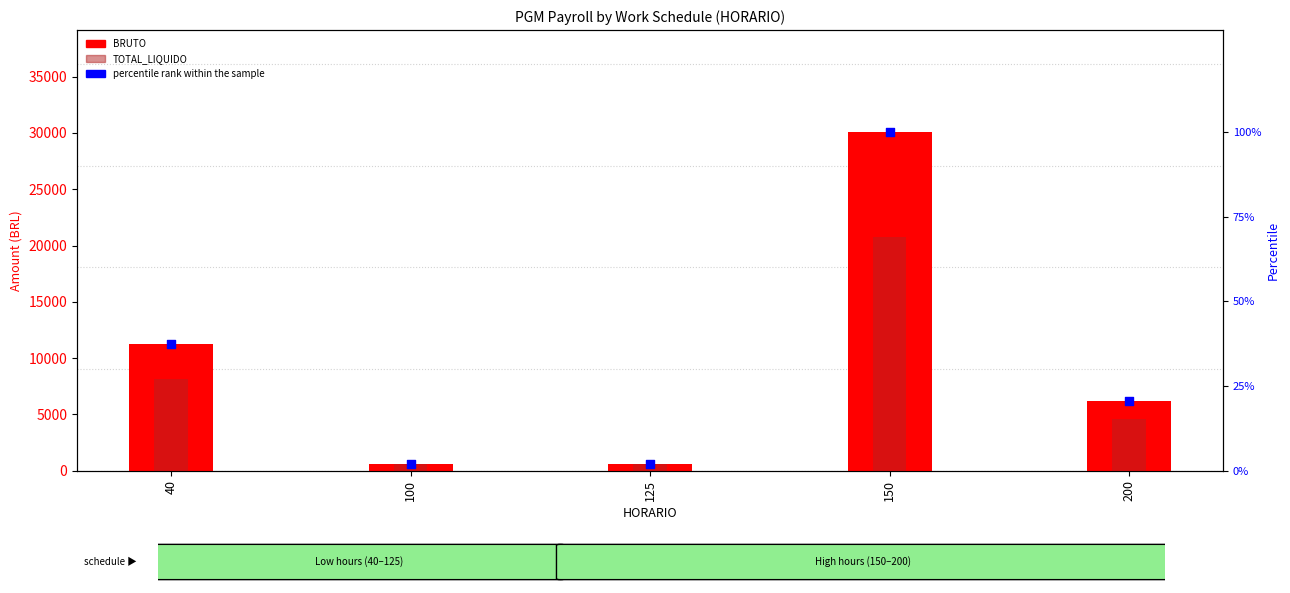

Which series has the widest spread of Y values?

BRUTO